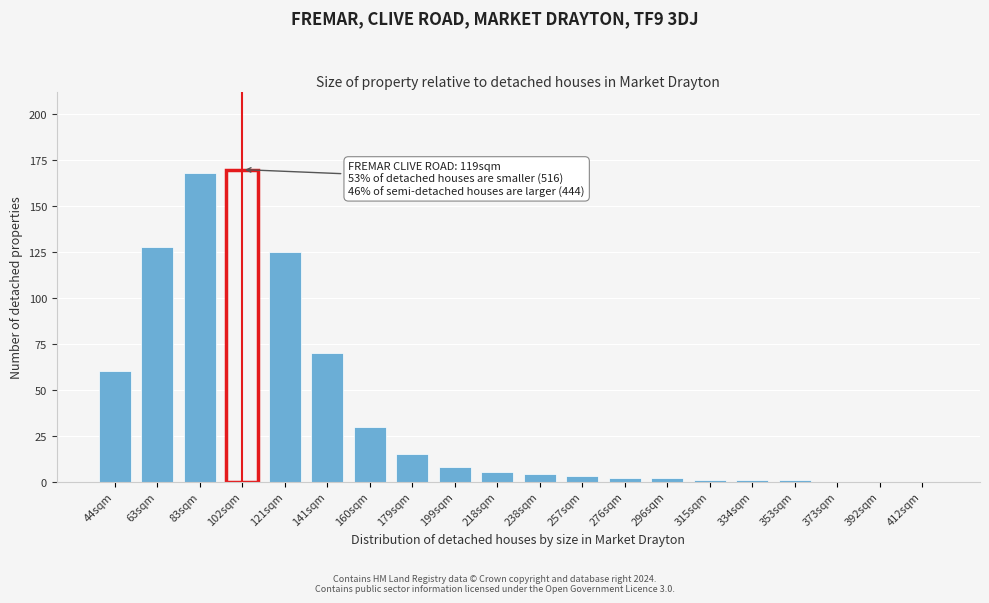

Reading right to left, transcribe all the data shown in this chart.

412sqm=0	392sqm=0	373sqm=0	353sqm=1	334sqm=1	315sqm=1	296sqm=2	276sqm=2	257sqm=3	238sqm=4	218sqm=5	199sqm=8	179sqm=15	160sqm=30	141sqm=70	121sqm=125	102sqm=170	83sqm=168	63sqm=128	44sqm=60